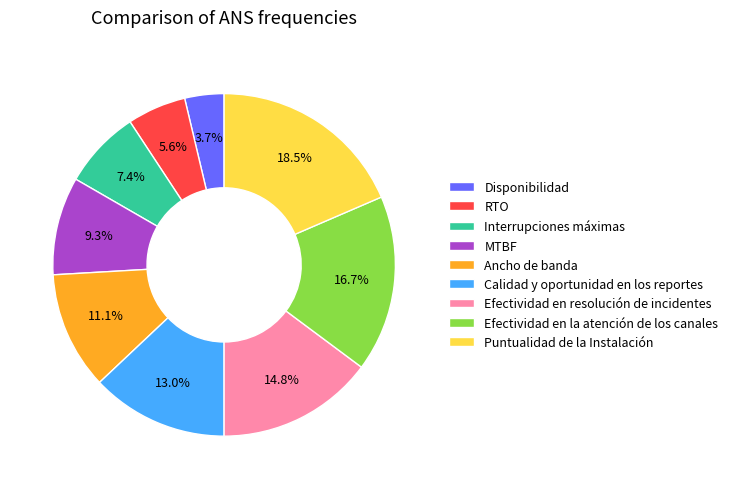

What percentage is NOT represented by Interrupciones máximas?

92.6%